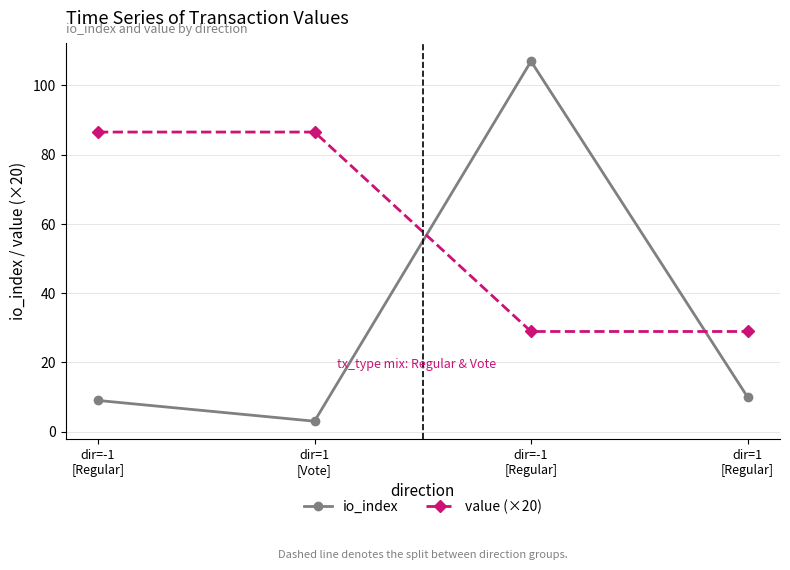

How many lines are shown in the chart?

2